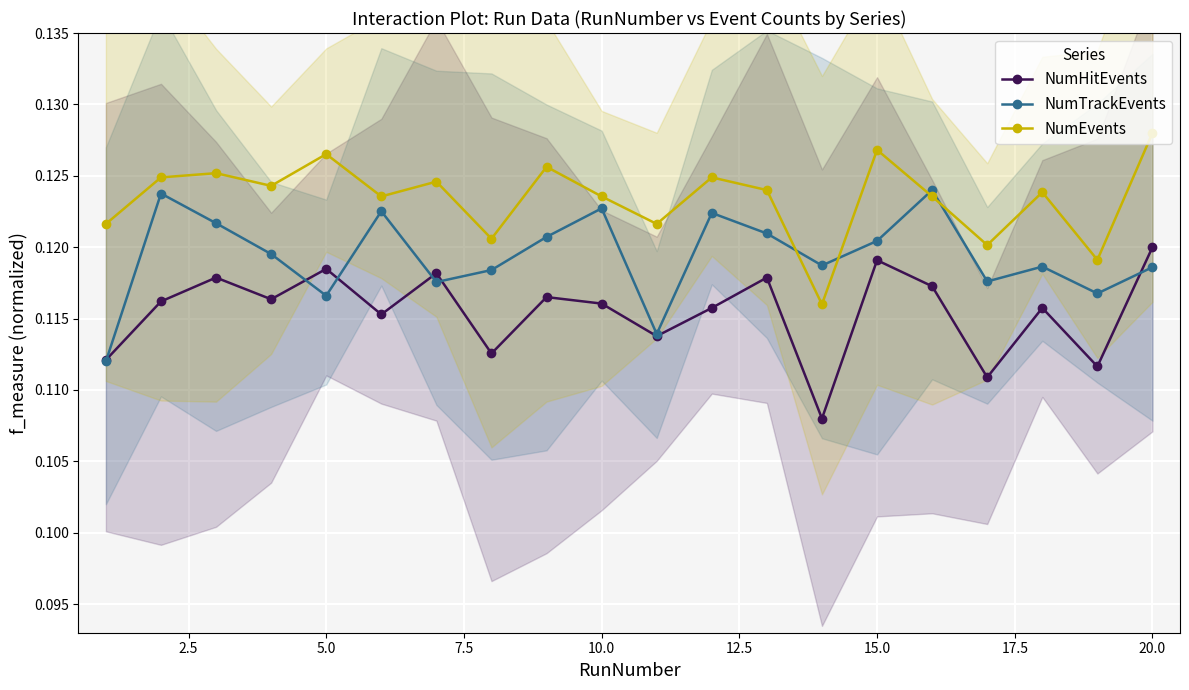

In NumTrackEvents, how many points are lower than both neighbors (excluding endpoints)?

6